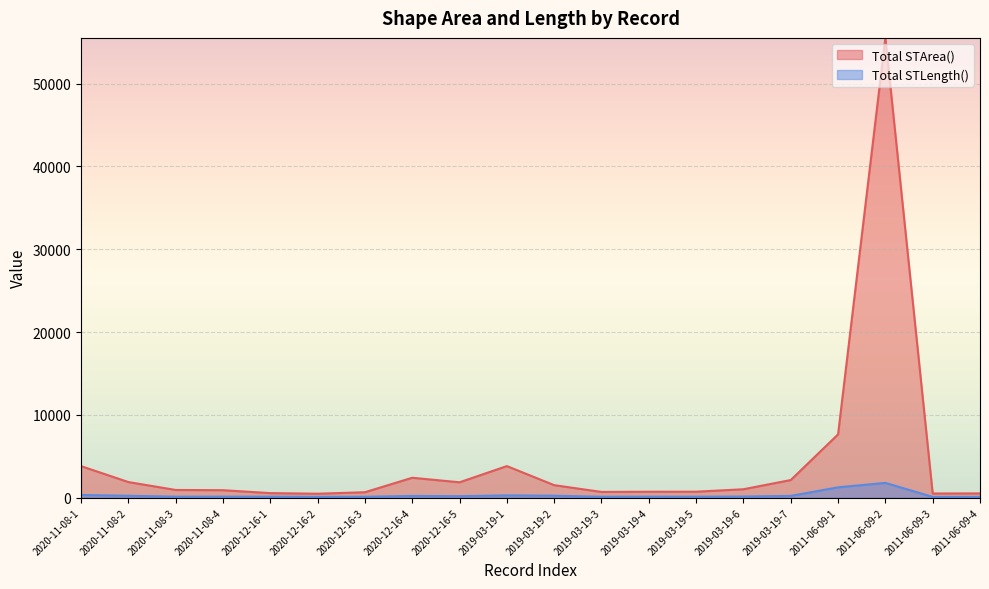

What is the label of the 18th point from the right?

2020-11-08-3